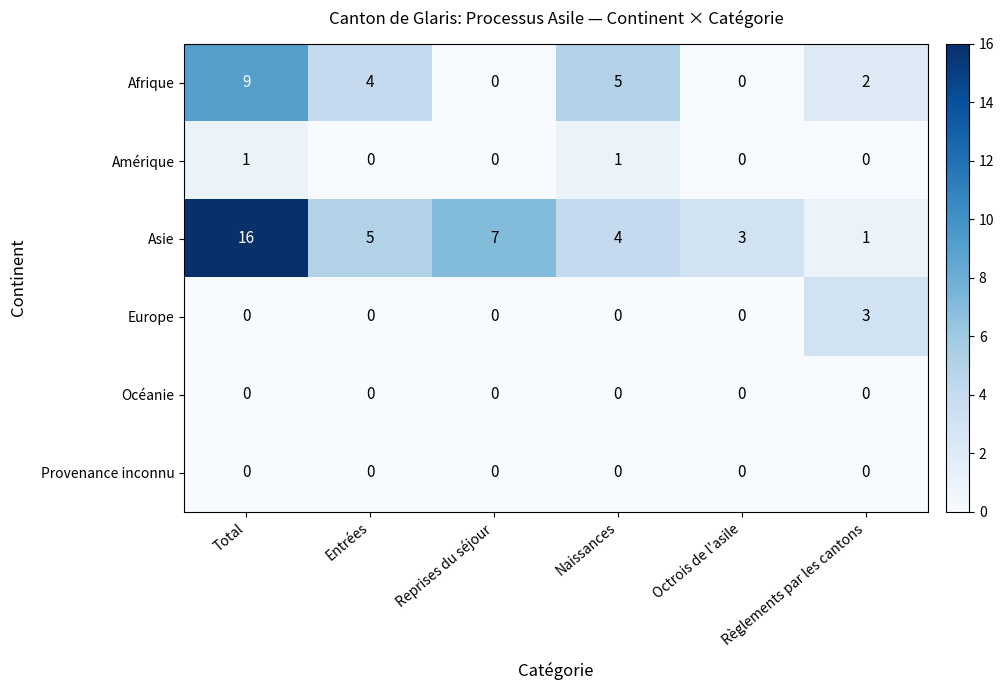

Which series has the largest total across all categories?

Asie